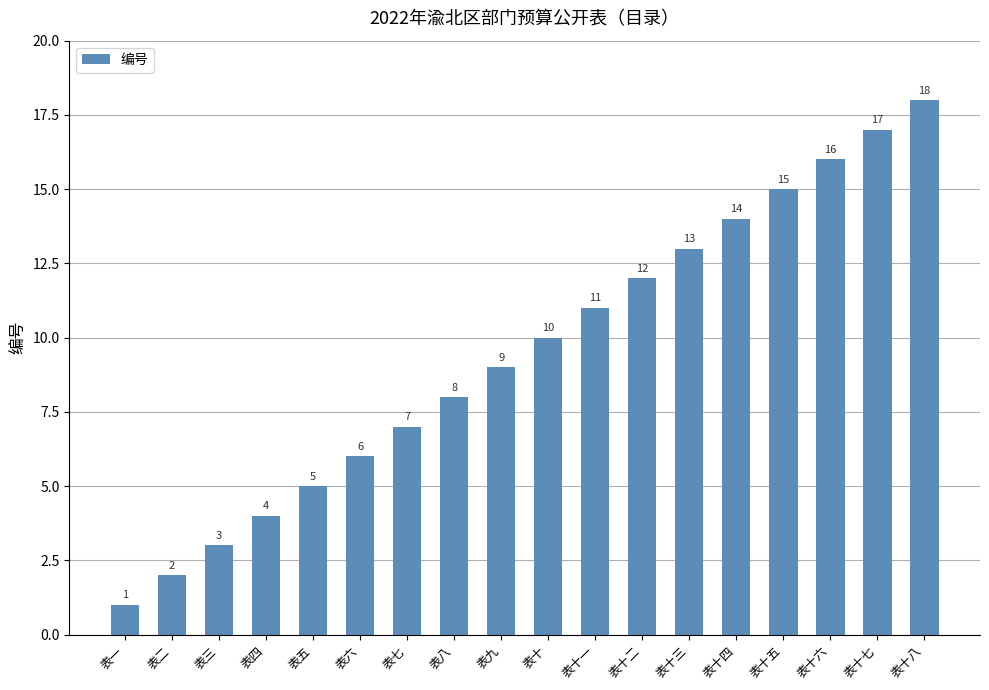

True or false: the data shows 8 at 表八.

True